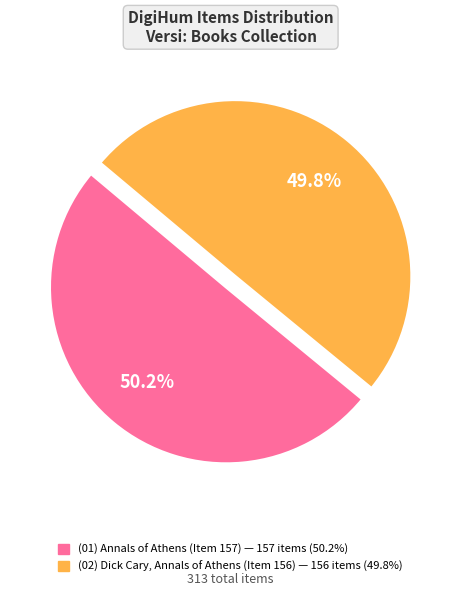

Is there a majority slice in this chart?

Yes